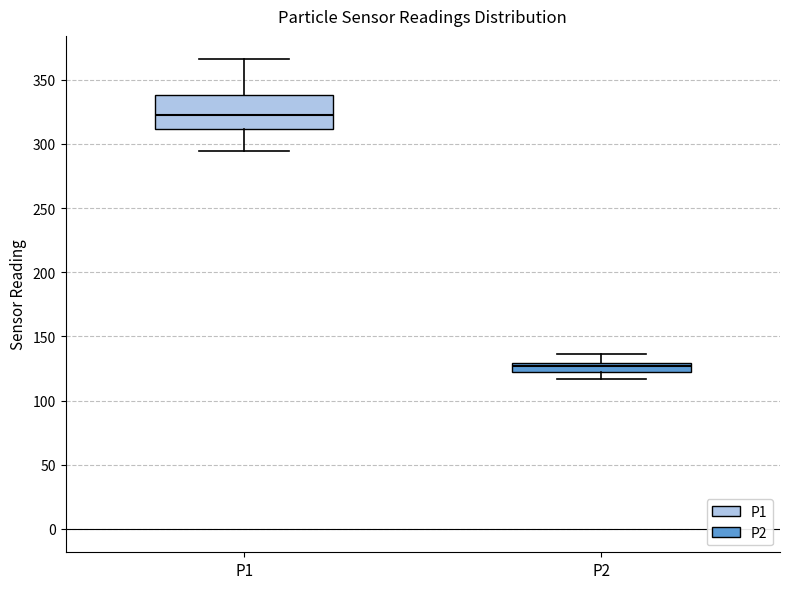

Reading left to right, read every box against the y-axis: the position of its median line, the range the box covers, and the ends of its whiskers. The values are not printed on the chart, so give them approximately, as read against the axis.

P1: median 320, box 310 to 340, whiskers 295 to 365
P2: median 125, box 120 to 130, whiskers 115 to 135